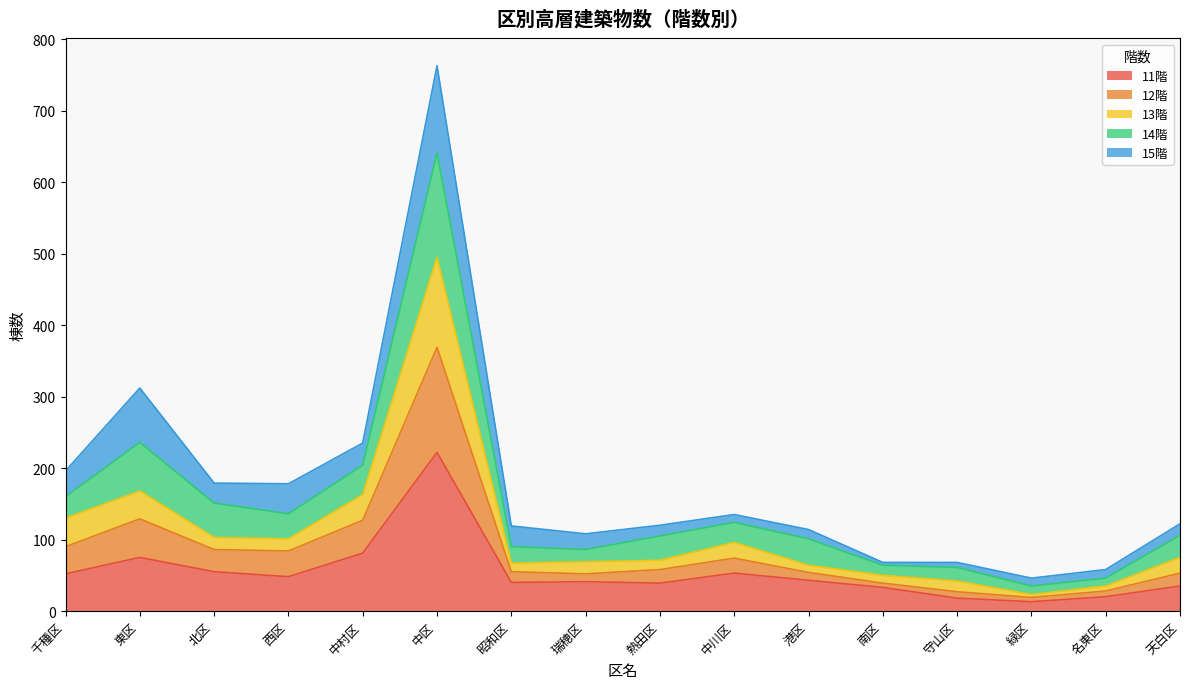

Count the number of categories in the chart.

16